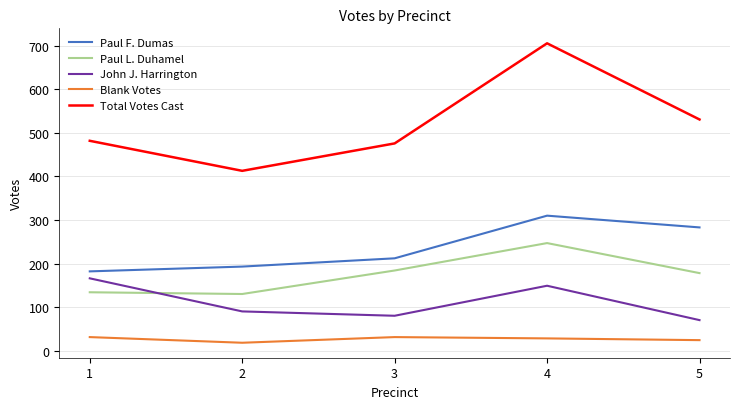

Is the value of Paul L. Duhamel at 5 greater than the value of John J. Harrington at 4?

Yes